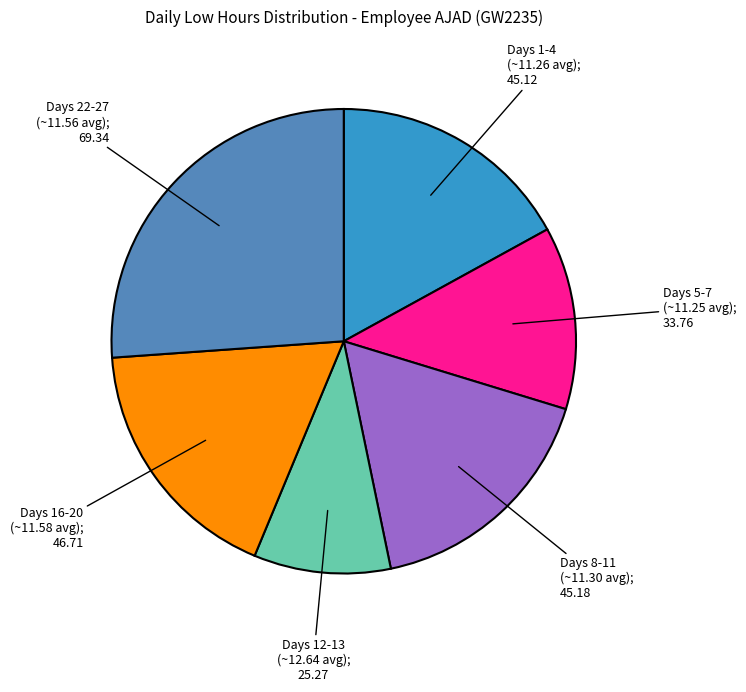

How many segments does this pie chart have?

6